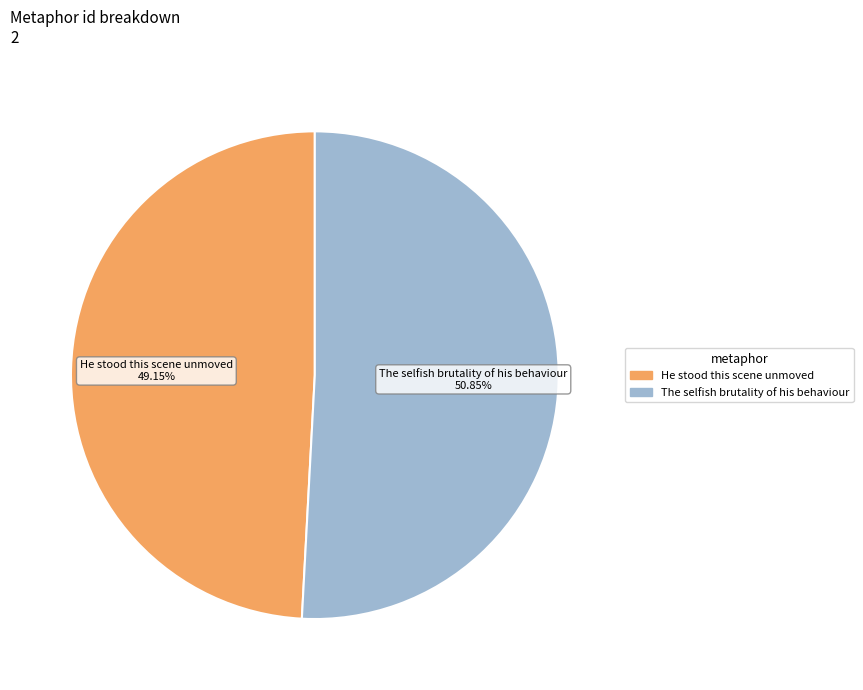

To the nearest percent, what portion does The selfish brutality of his behaviour represent?

51%